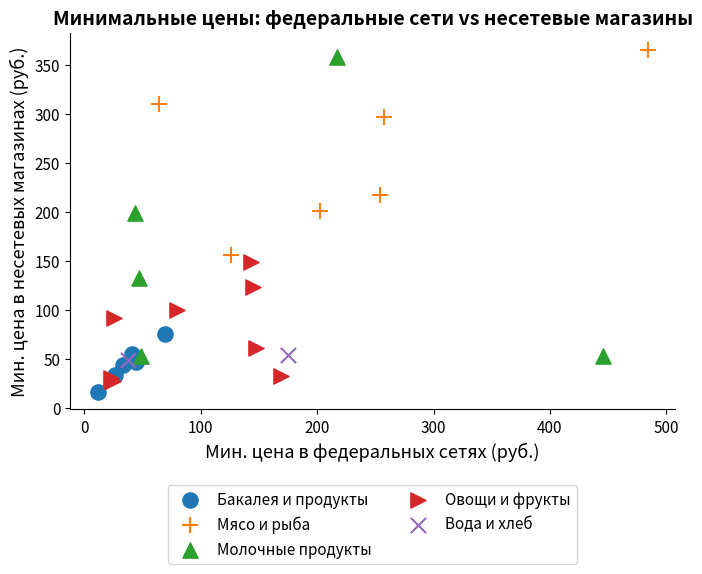

Which series has the largest Y range (max minus min)?

Молочные продукты